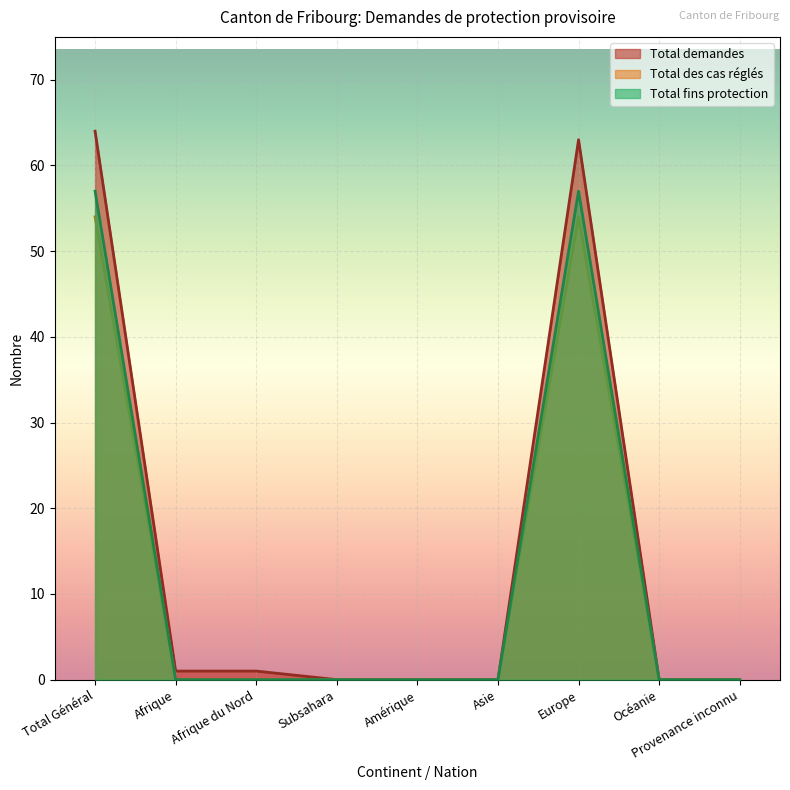

What position from the right is Asie?

4